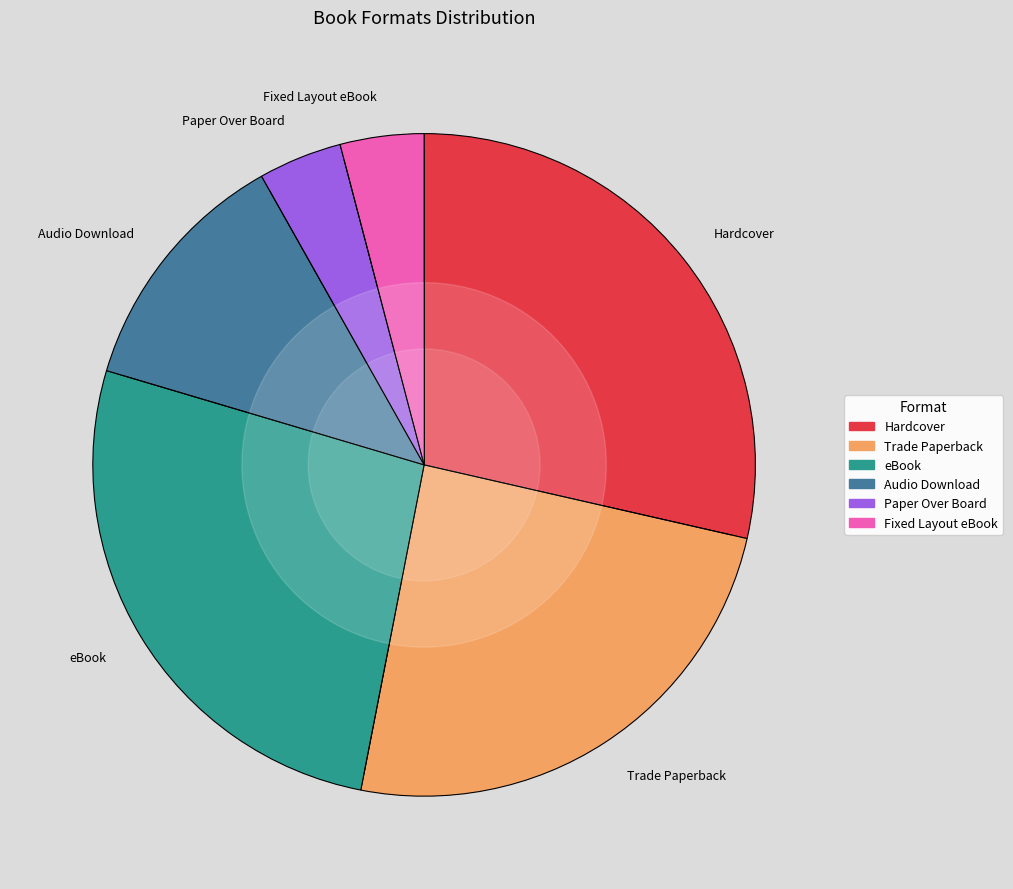

Which slice is the largest?

Hardcover